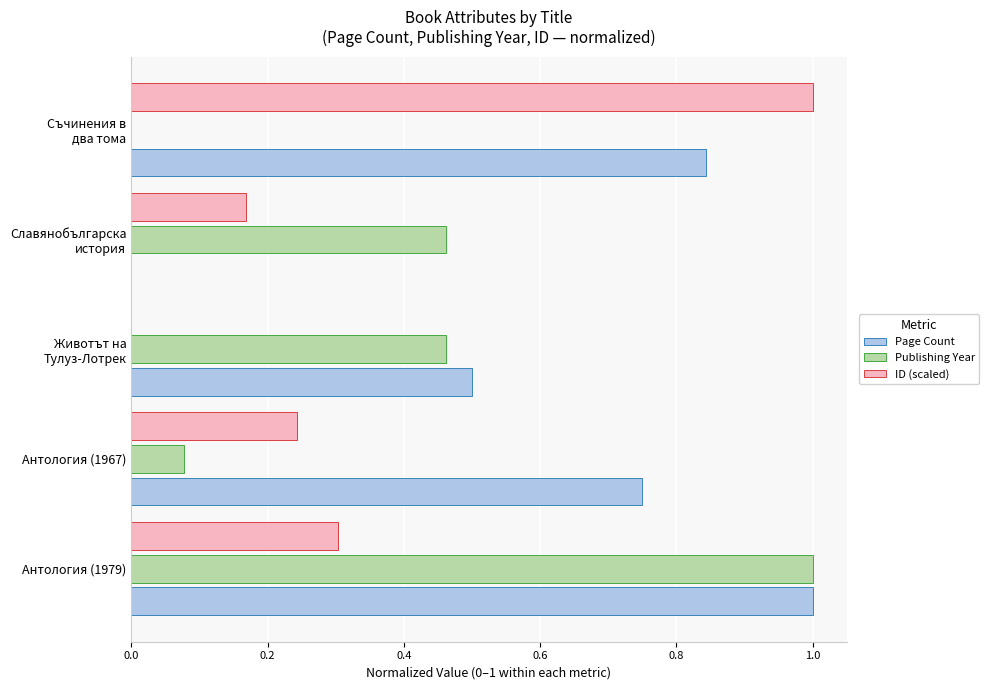

What is the highest value of the Publishing Year series?

1.0